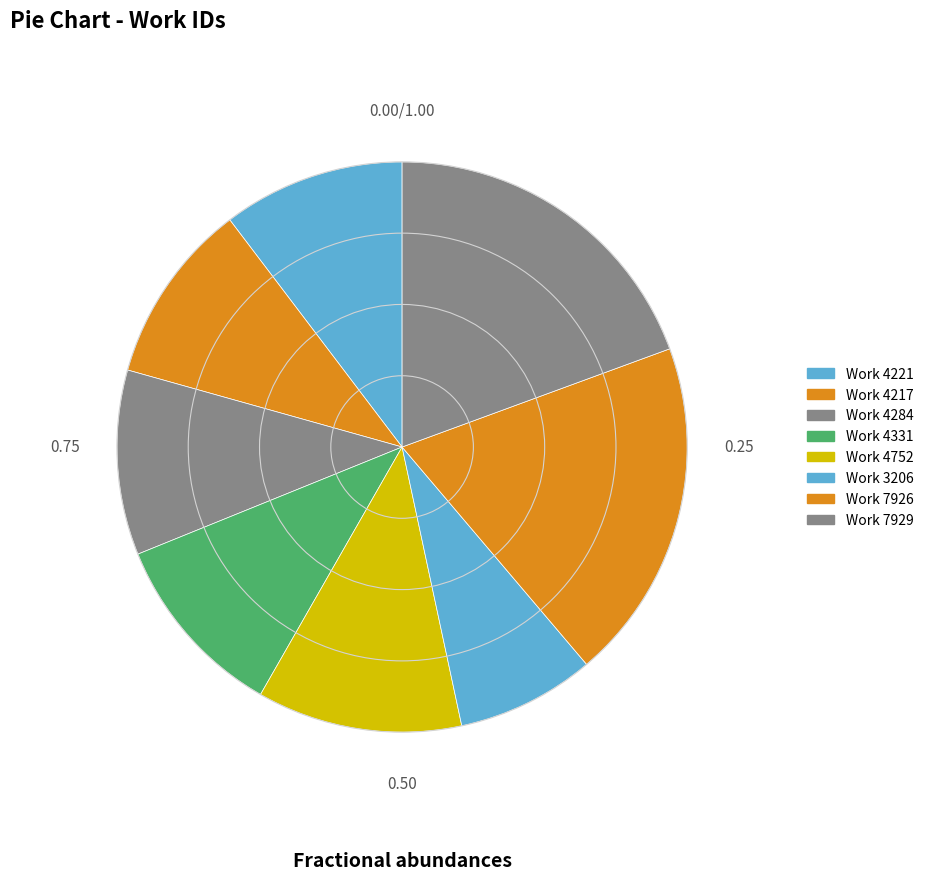

What is the smallest slice in the pie chart?

Work 3206